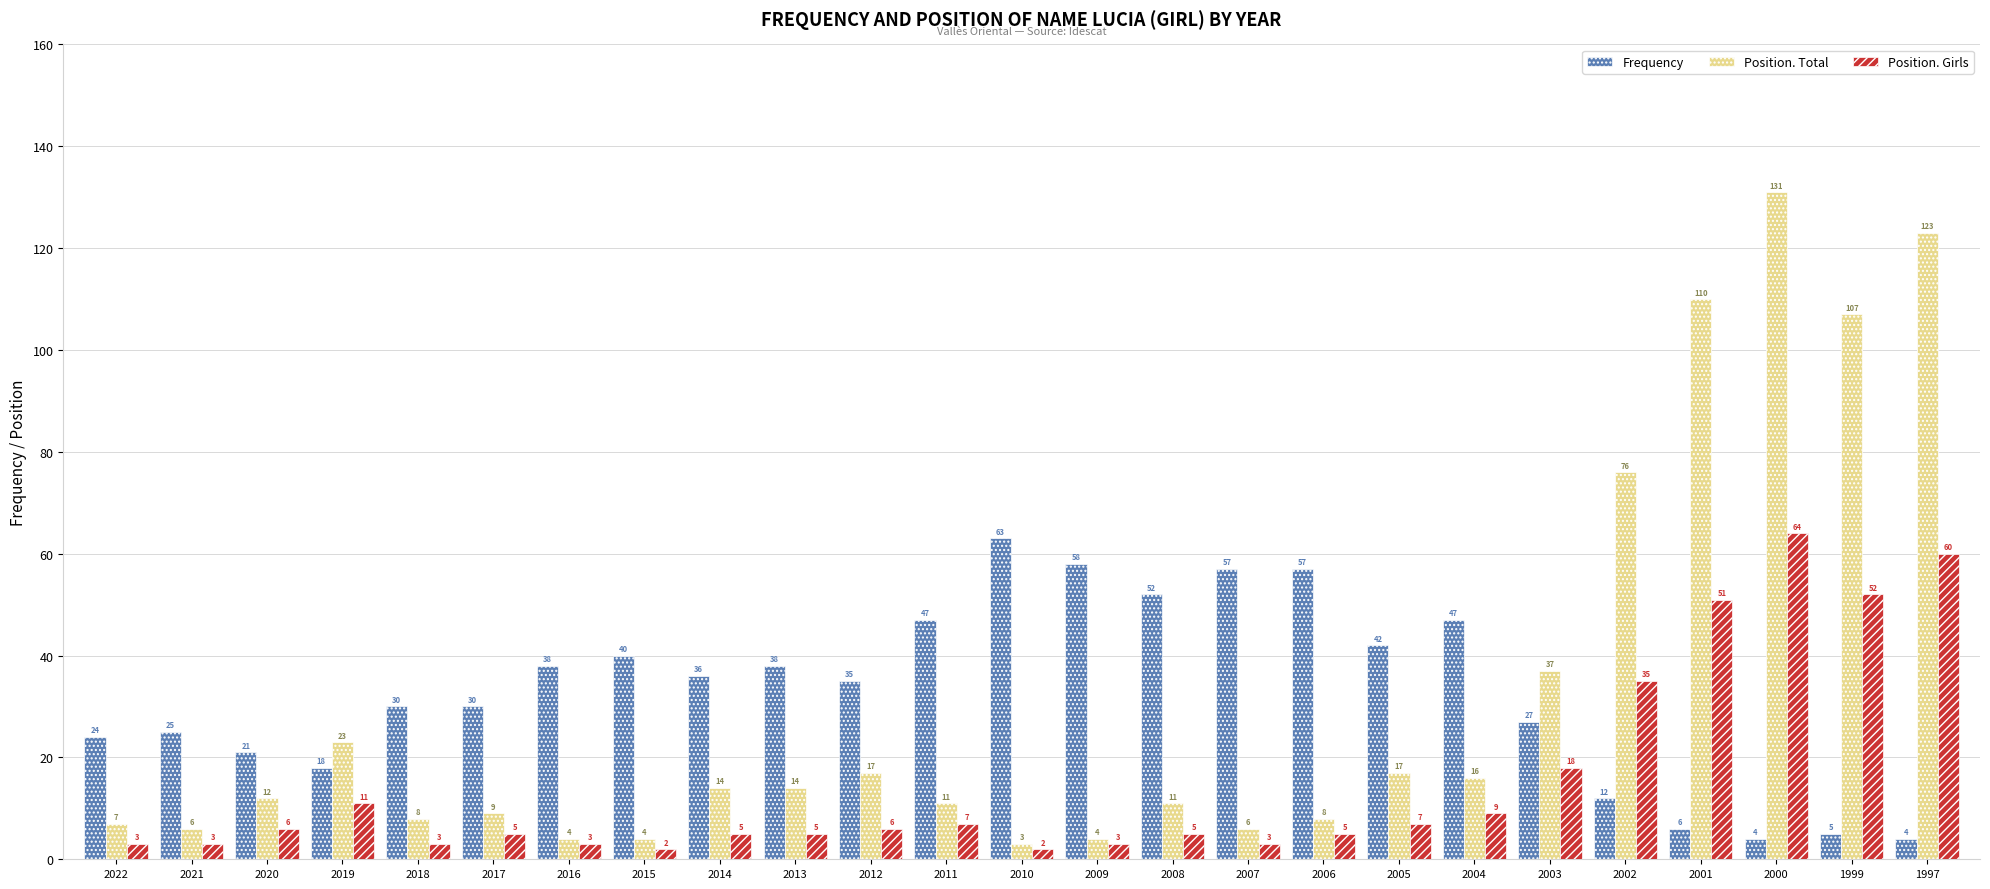

What is the sum of all Position. Girls values?

373